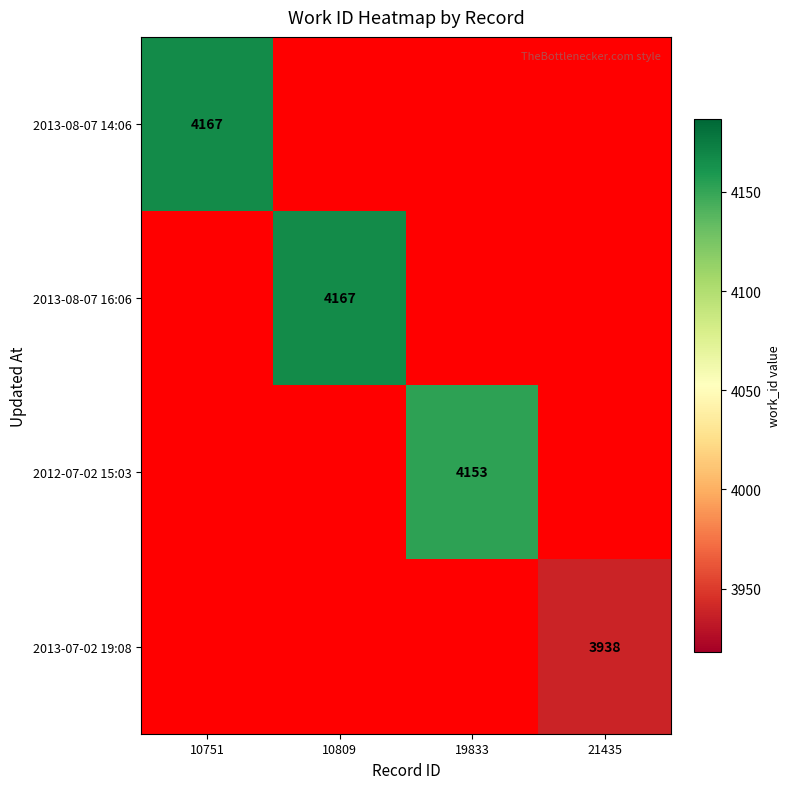

How many values in the 2013-08-07 16:06 series exceed 0?

1